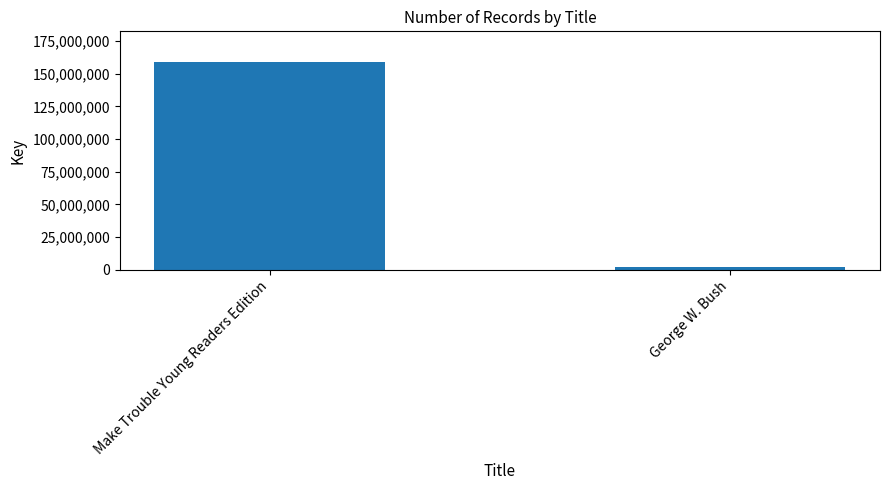

What position from the left is Make Trouble Young Readers Edition?

1